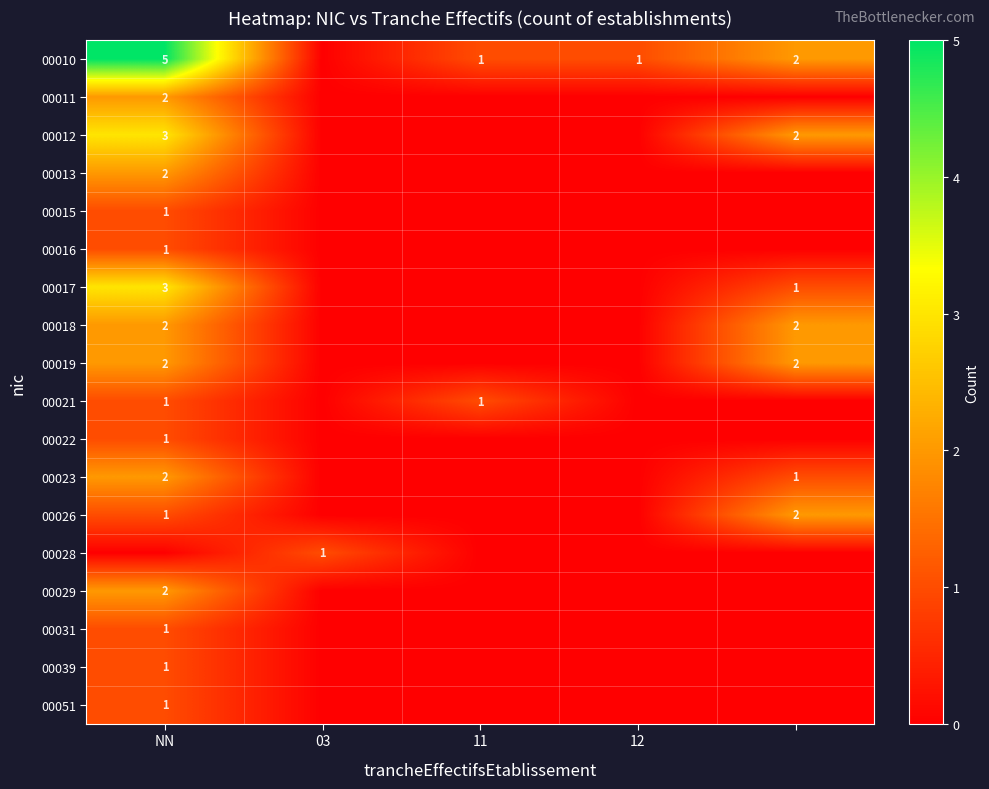

Is it true that 00021 equals 2 at NN?

False